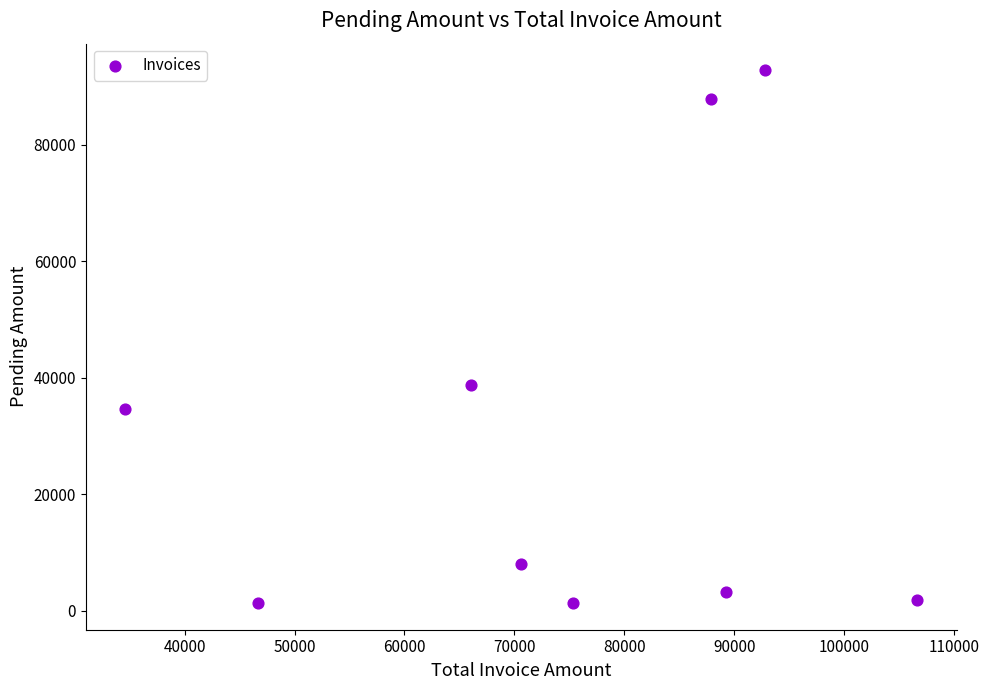

What Y value in the scatter plot is closest to 47067?

38707.6